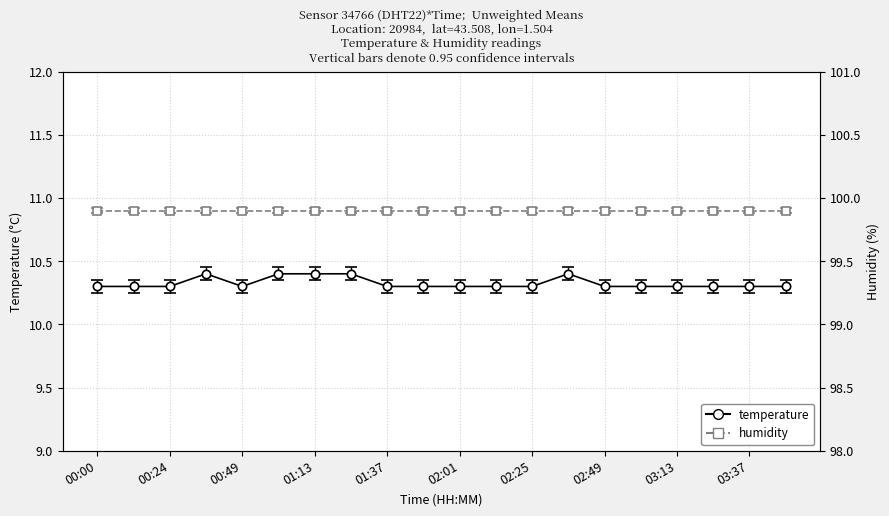

What is the sum of all values?

206.5